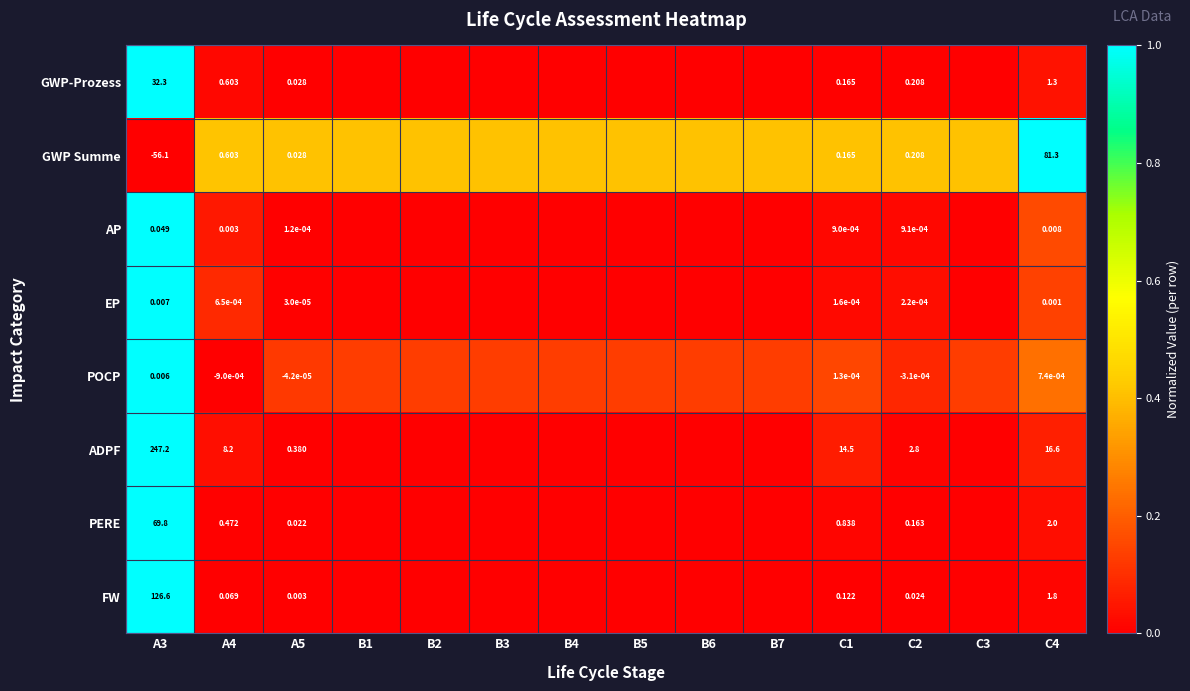

Rank the series at A3 from lowest to highest value.

GWP Summe, POCP, EP, AP, GWP-Prozess, PERE, FW, ADPF